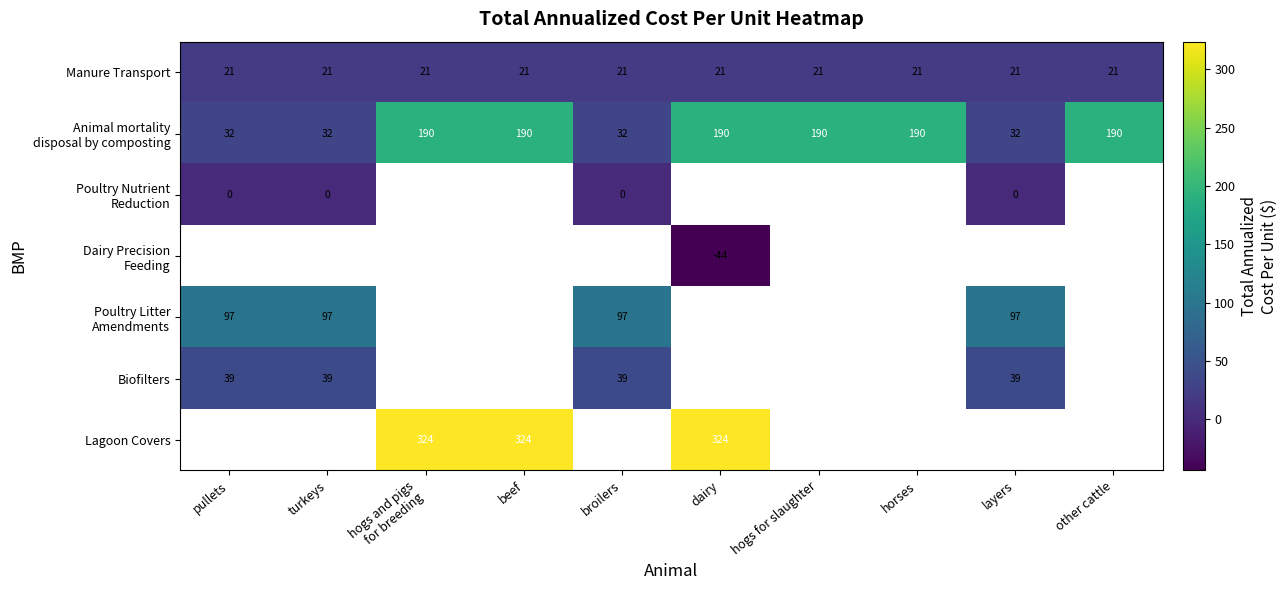

At which category does the chart reach its peak across all series?

hogs and pigs
for breeding